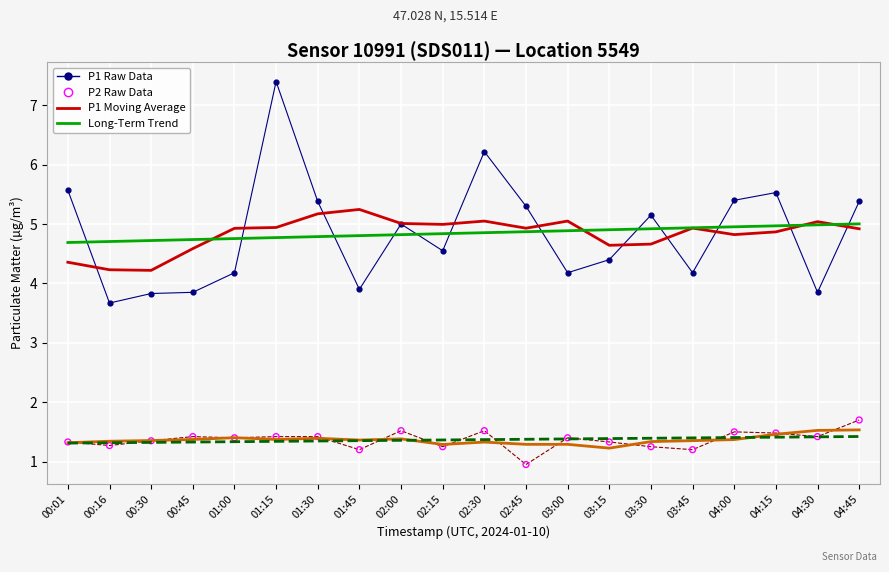

What is the total value across all series at 02:15?

18.3